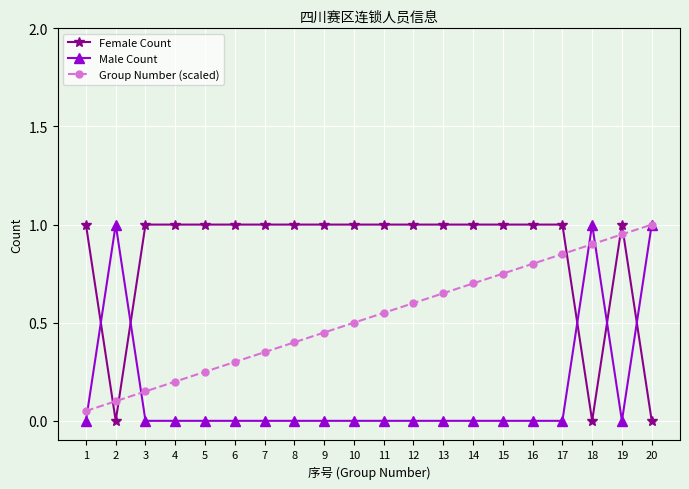

What is the highest value of the Male Count series?

1.0